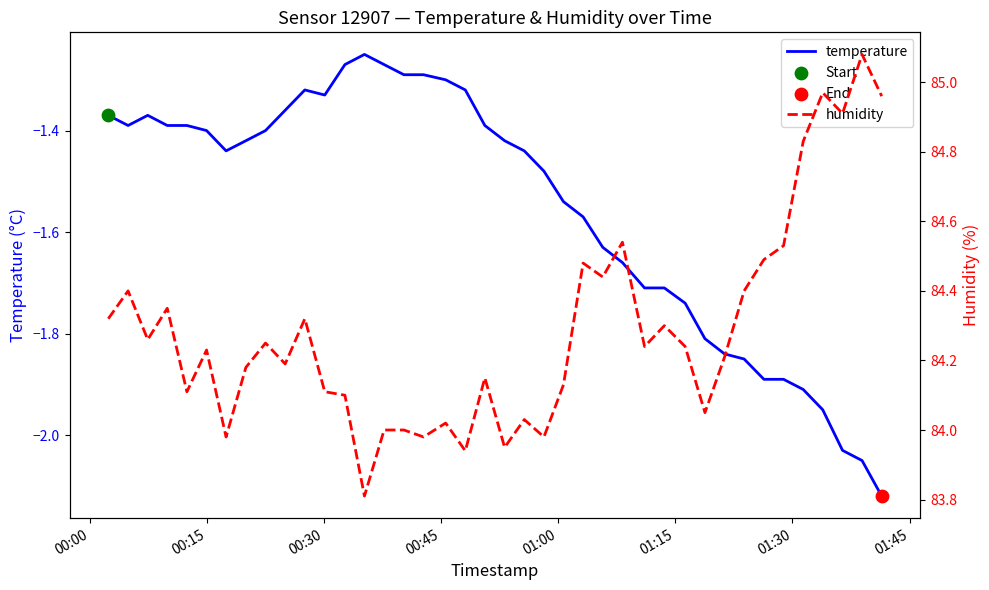

Which series reaches the minimum Y coordinate?

temperature